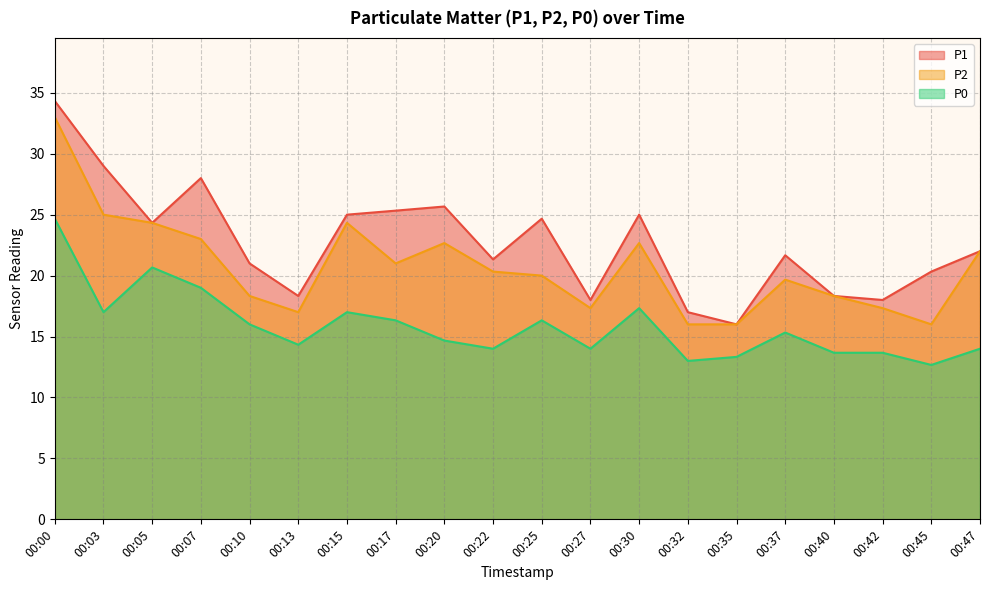

Count the number of categories in the chart.

20